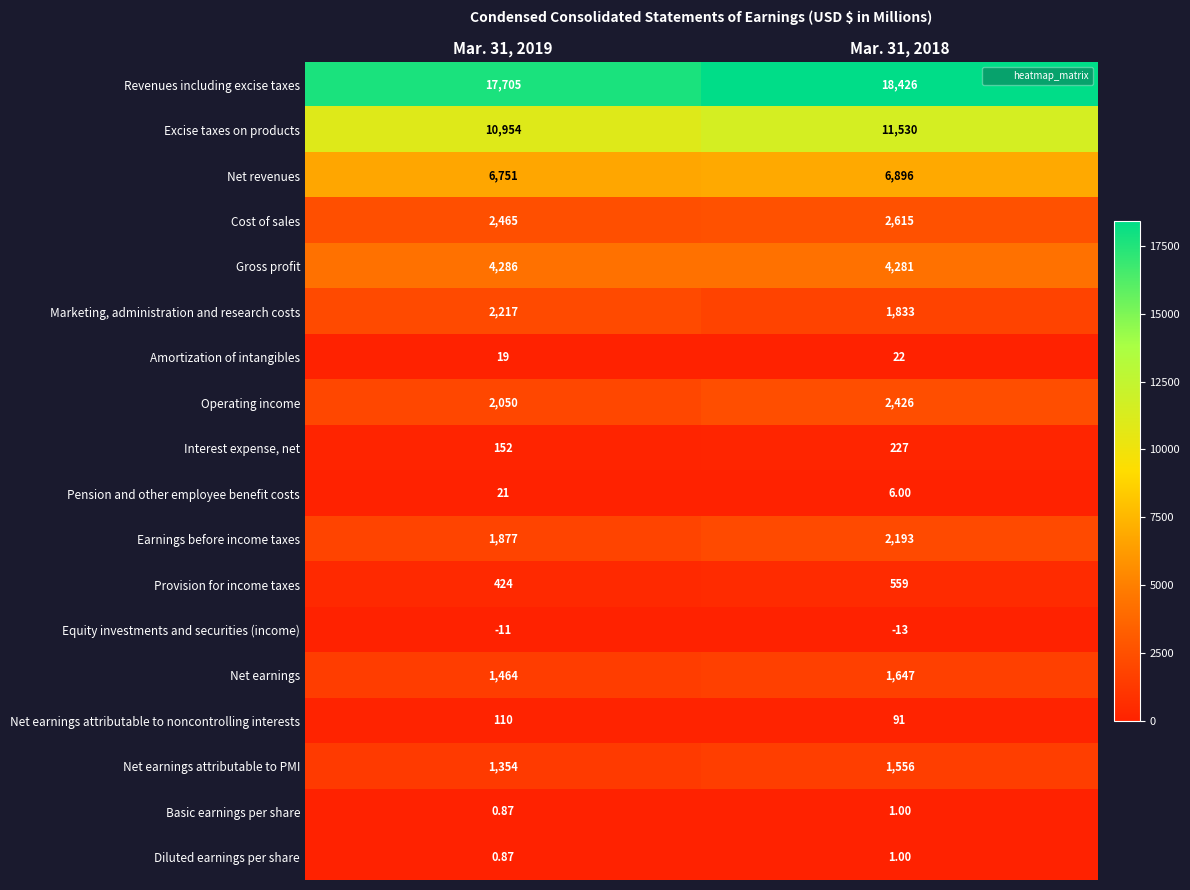

Between Mar. 31, 2019 and Mar. 31, 2018, which series saw the biggest shift?

Revenues including excise taxes